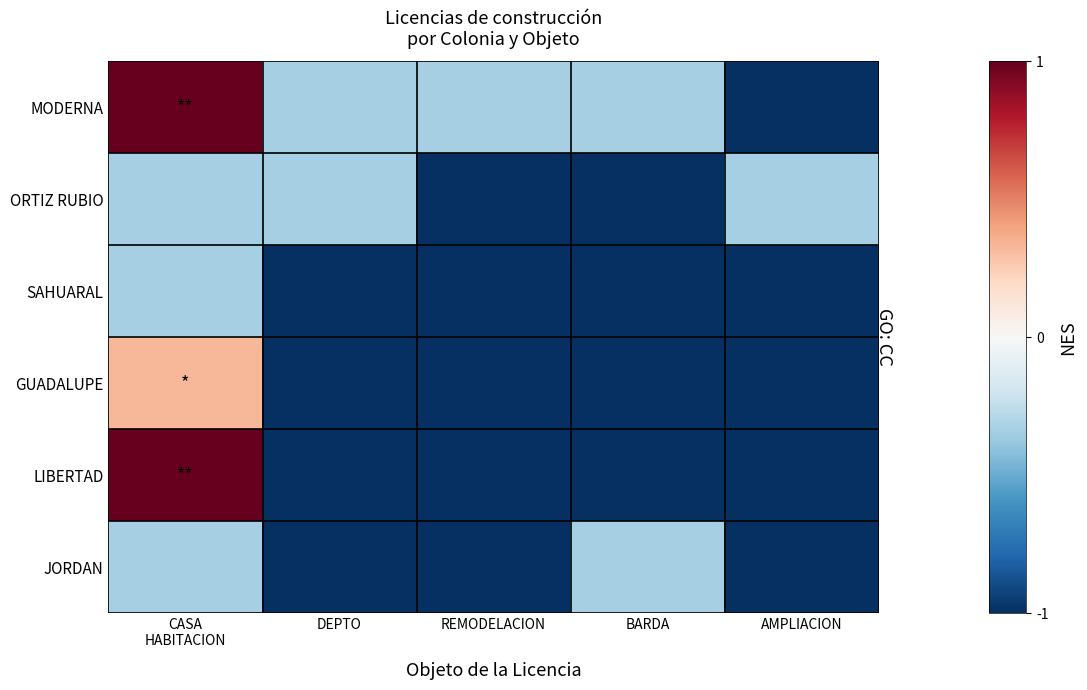

List the series in order of their peak value, lowest first.

ORTIZ RUBIO, SAHUARAL, JORDAN, GUADALUPE, MODERNA, LIBERTAD